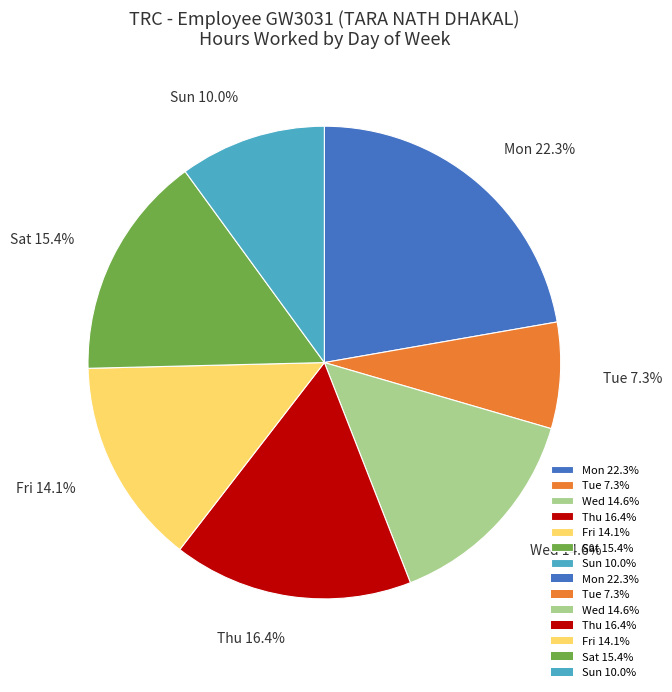

Which slice is the smallest?

Tue